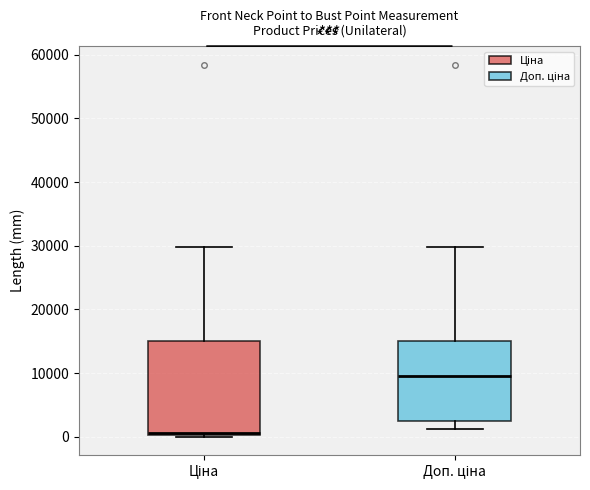

Where does the median line of the box for Ціна sit on the y-axis? The values are not printed on the chart, so give them approximately, as read against the axis.

1000